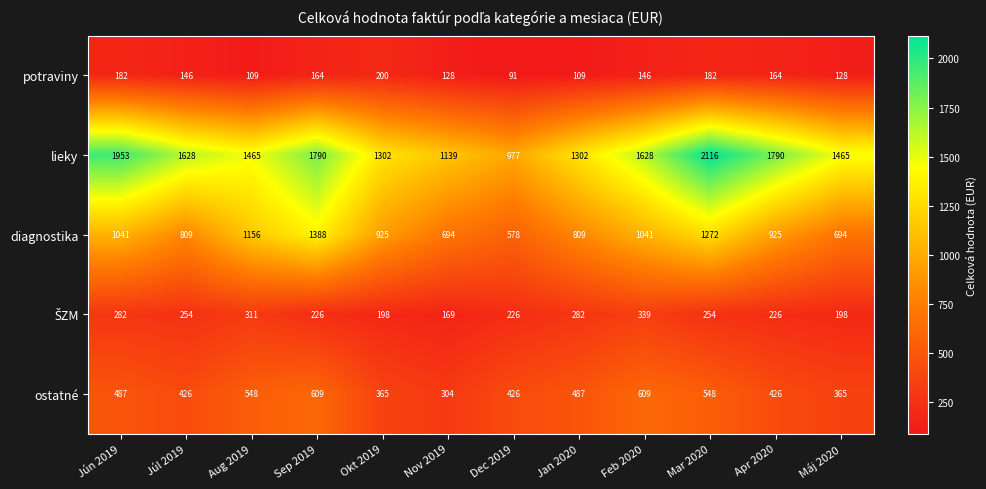

Which series has the widest spread of values?

lieky